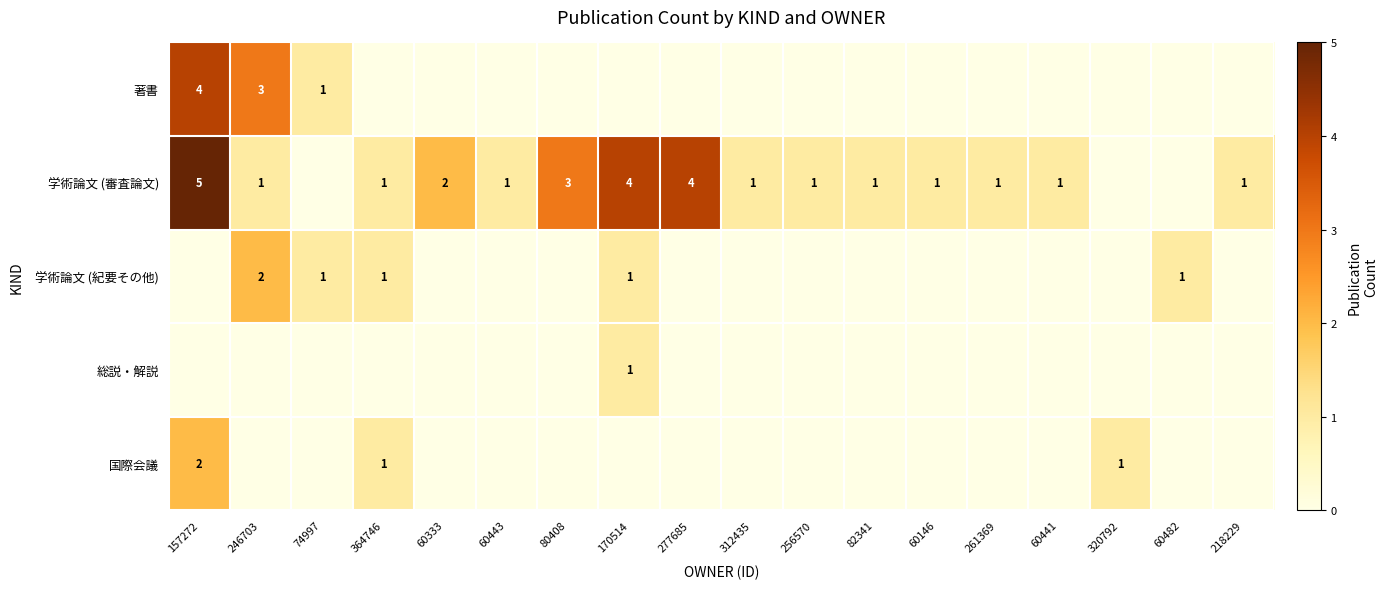

The 学術論文 (紀要その他) series shows 0 at 170514. True or false?

False